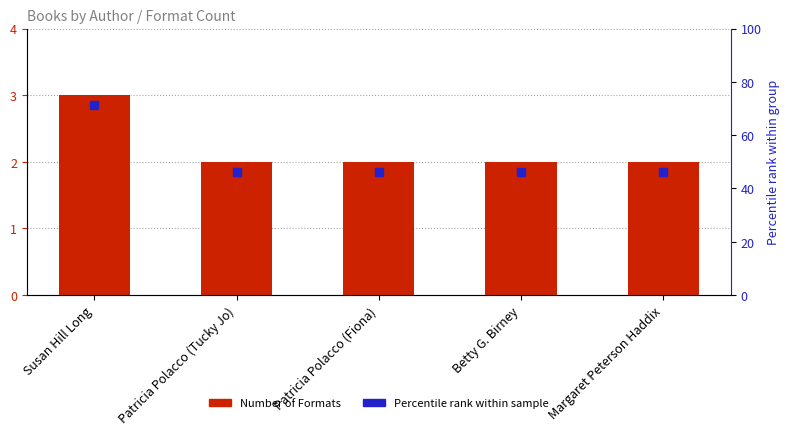

Reading left to right, list all the values displayed in this chart.

Susan Hill Long=3	Patricia Polacco (Tucky Jo)=2	Patricia Polacco (Fiona)=2	Betty G. Birney=2	Margaret Peterson Haddix=2